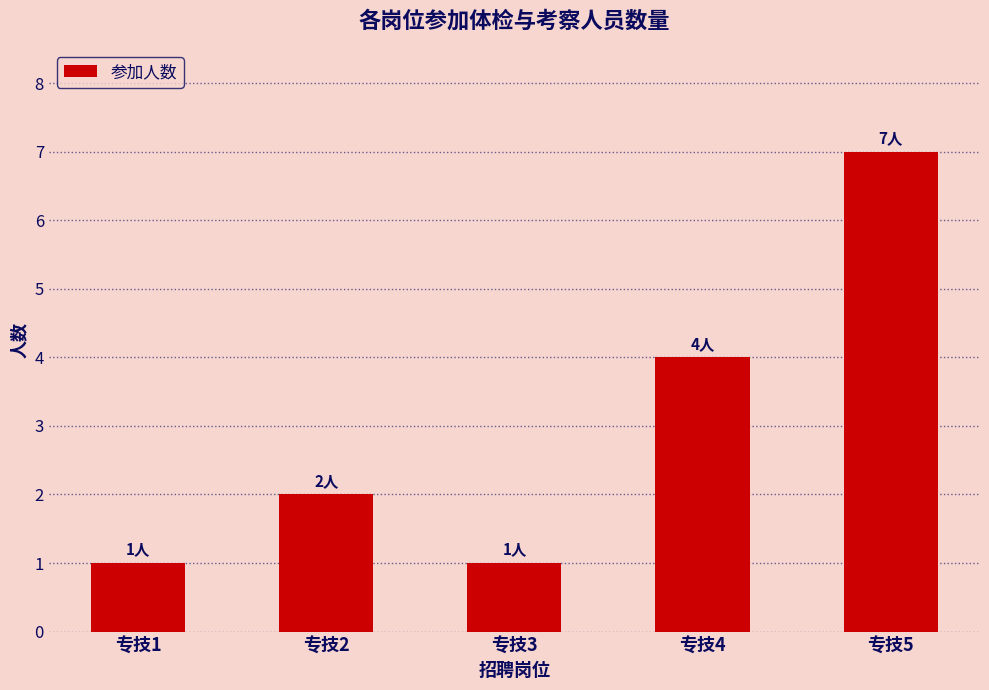

How many series are shown in this chart?

1